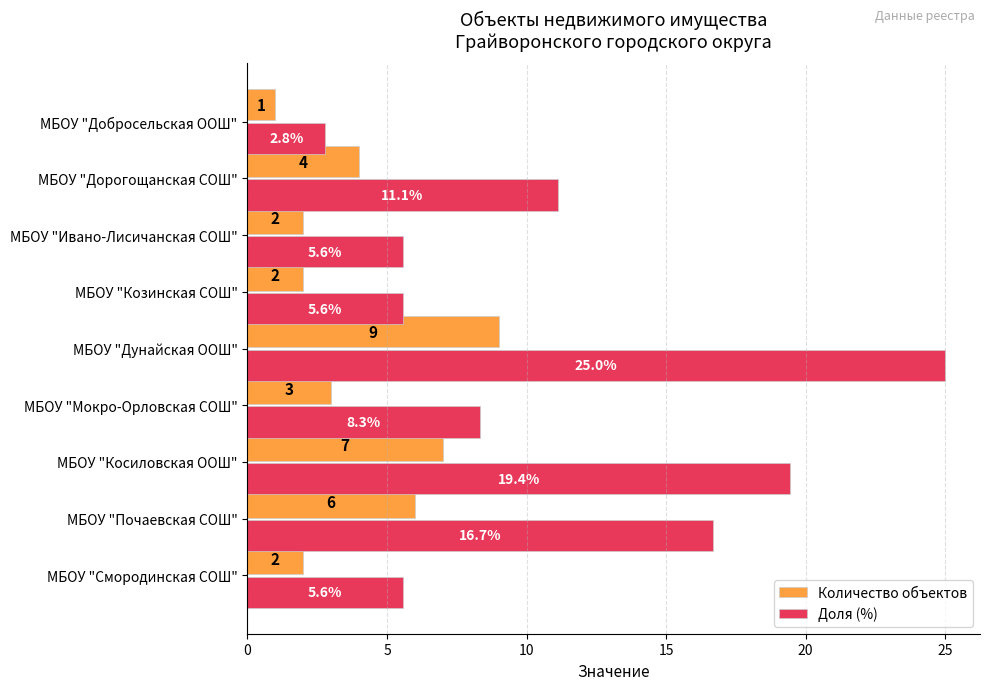

What is the difference between the second highest and minimum values in the Доля (%) series?

16.7